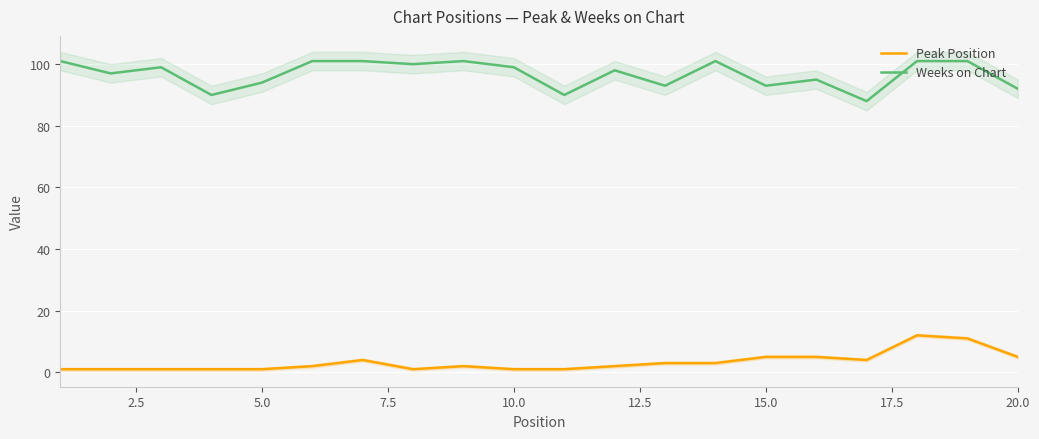

What is the difference between the maximum and minimum values in the Peak Position series?

11